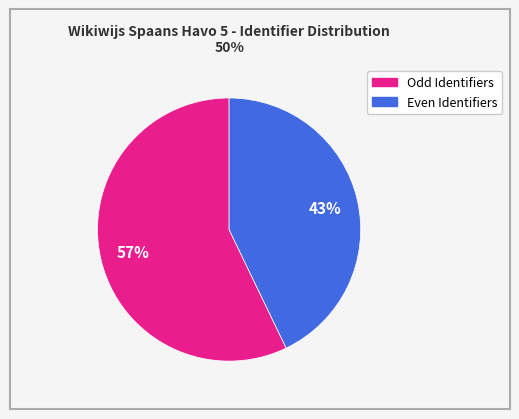

To the nearest percent, what is the average slice percentage?

50%